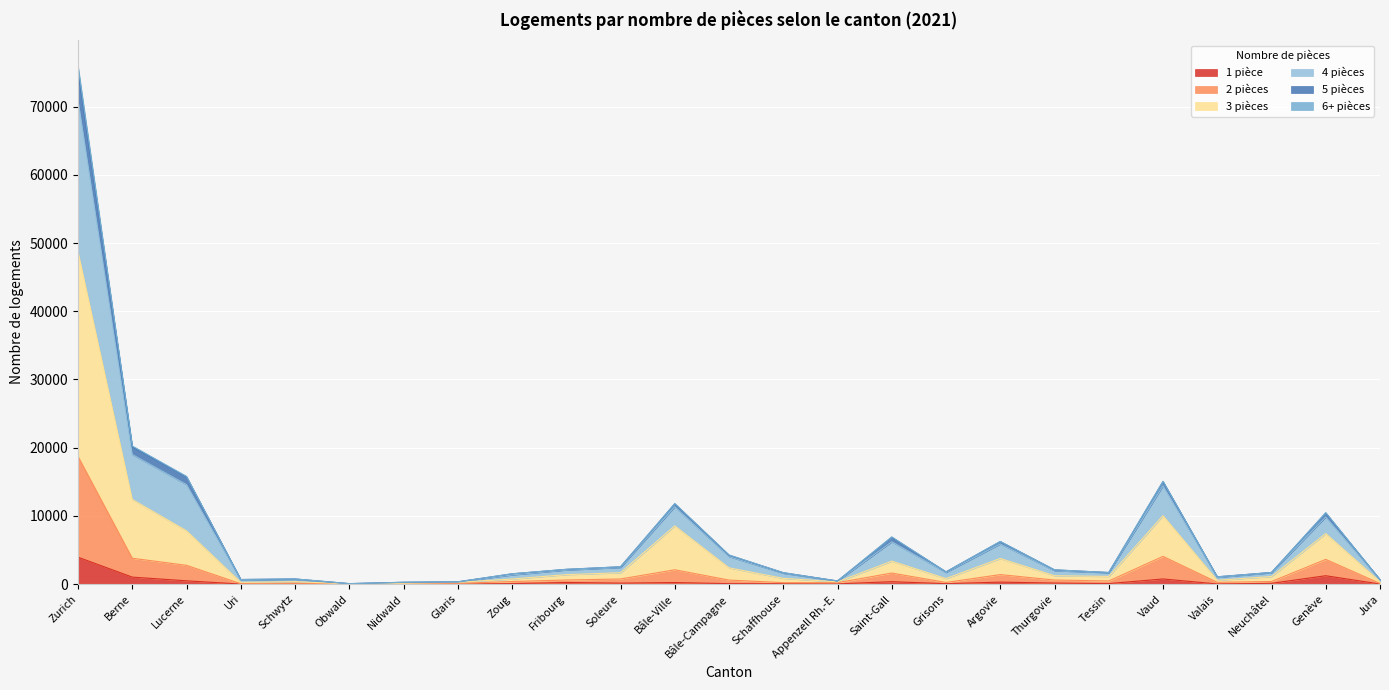

At which category is the sum across all series the highest?

Zurich